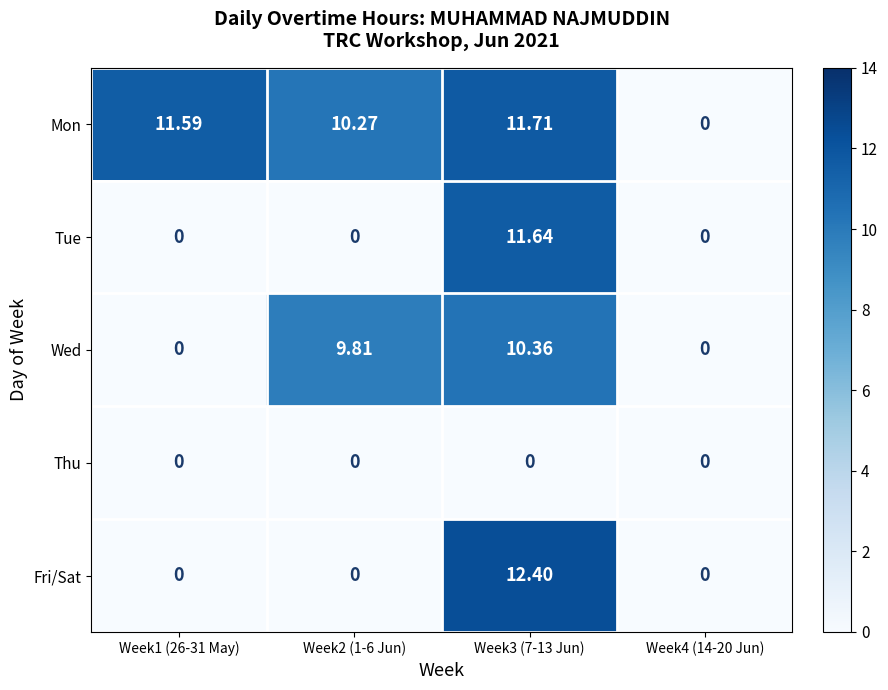

Rank the series by their maximum value, from highest to lowest.

Fri/Sat, Mon, Tue, Wed, Thu